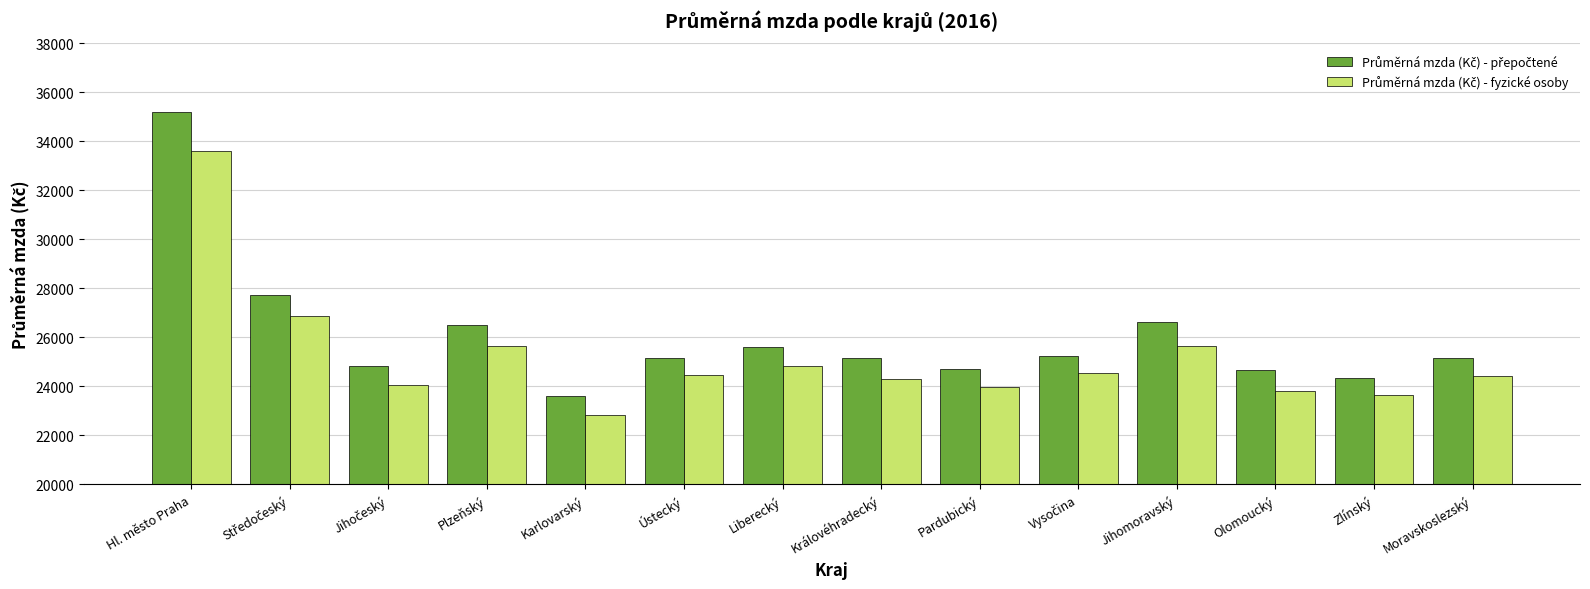

At which category is the sum across all series the highest?

Hl. město Praha